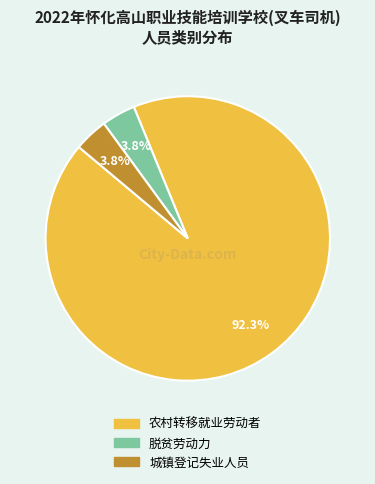

Combined, what portion of the pie is 脱贫劳动力 and 农村转移就业劳动者?

96.2%